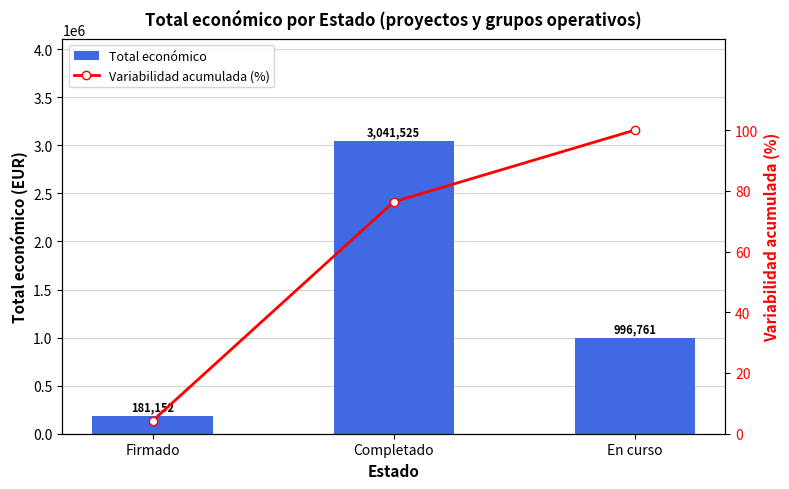

Reading left to right, what are all the values shown in this chart?

Total económico: Firmado=181152.0	Completado=3041525.0	En curso=996761.0
Variabilidad acumulada (%): Firmado=4.3	Completado=76.4	En curso=100.0